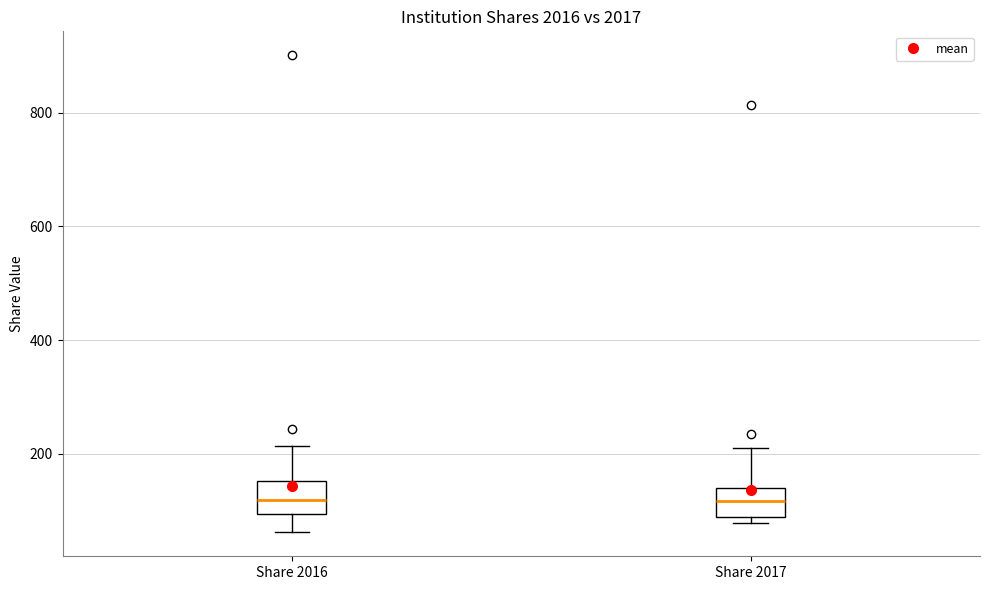

Where does the median line of the box for Share 2017 sit on the y-axis? The values are not printed on the chart, so give them approximately, as read against the axis.

120